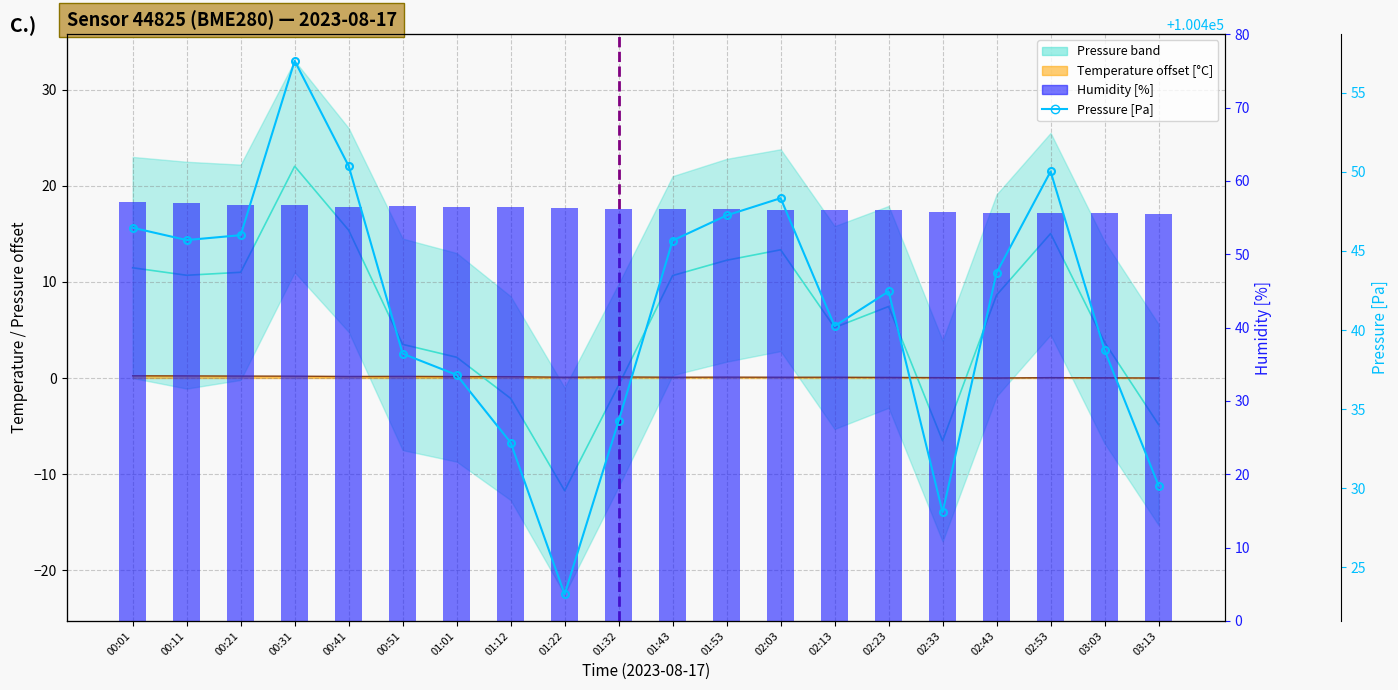

How many values in the Pressure (offset) series are below 8?

10